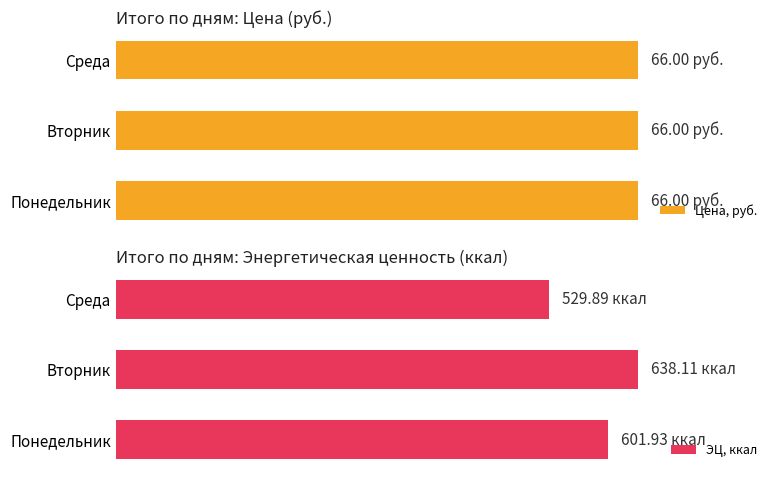

What is the minimum value for ЭЦ, ккал?

529.9